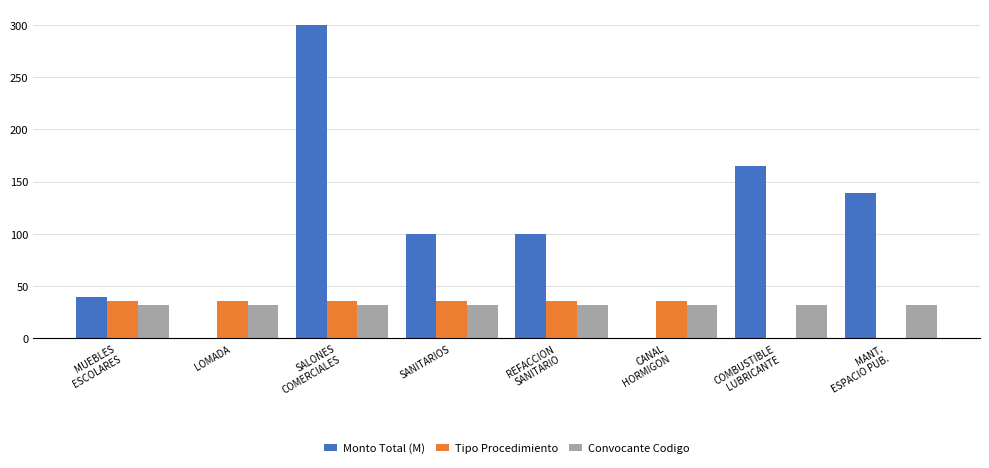

What is the sum of all Tipo Procedimiento values?

216.7